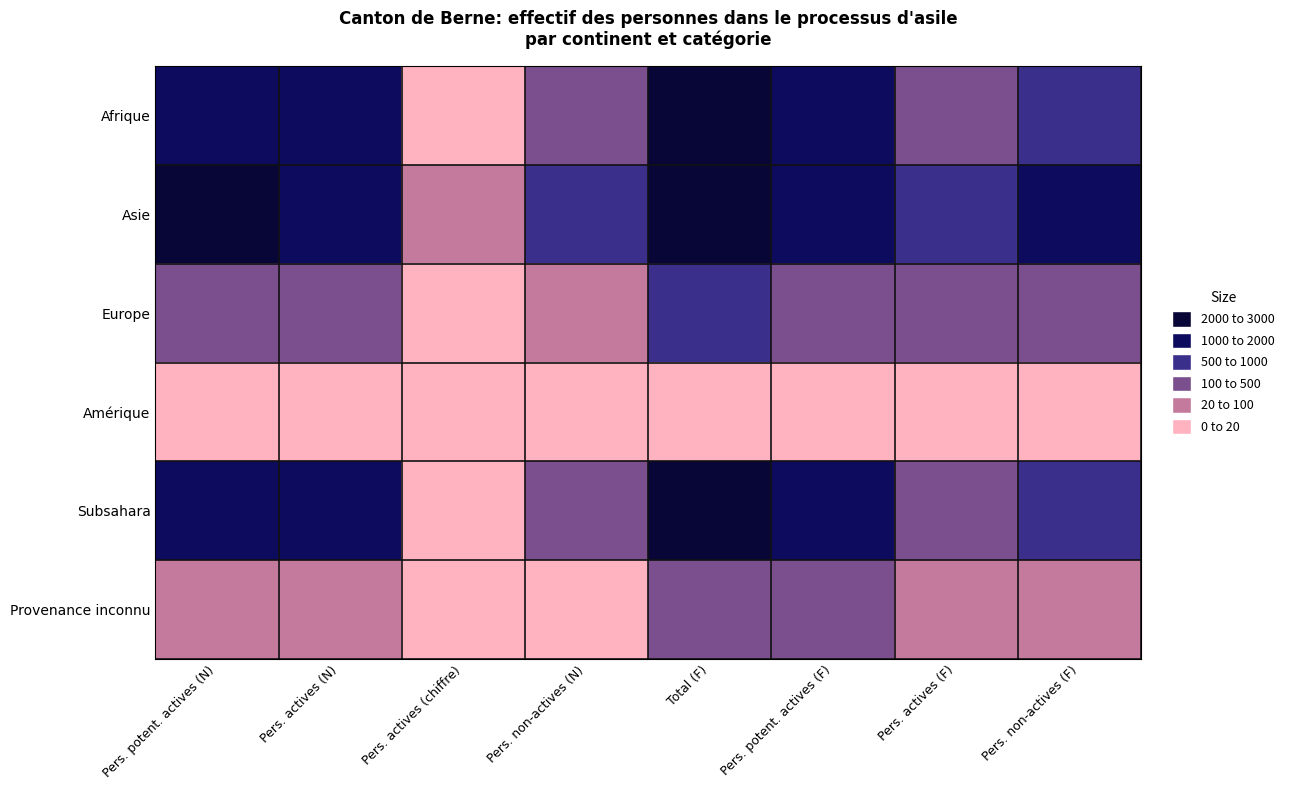

Rank the series by their maximum value, from highest to lowest.

Asie, Afrique, Subsahara, Europe, Provenance inconnu, Amérique